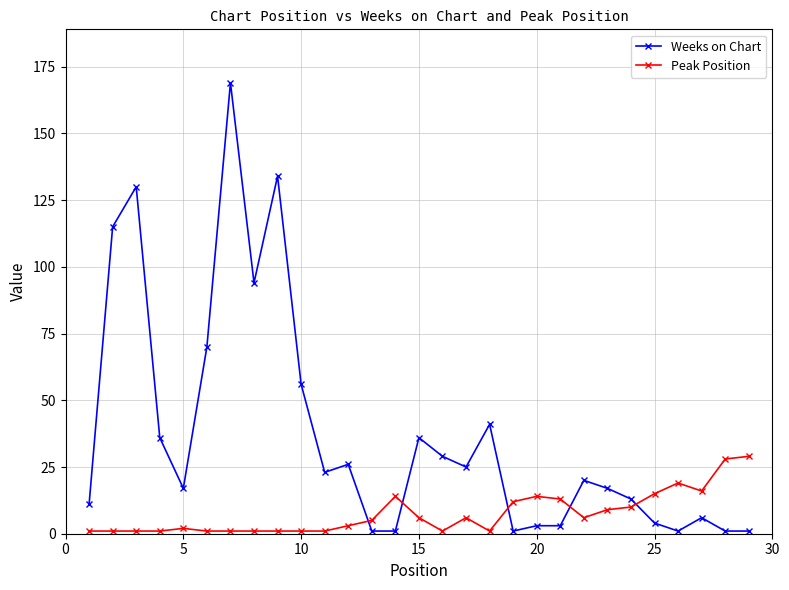

What is the difference between the second highest and minimum values in the Weeks on Chart series?

133